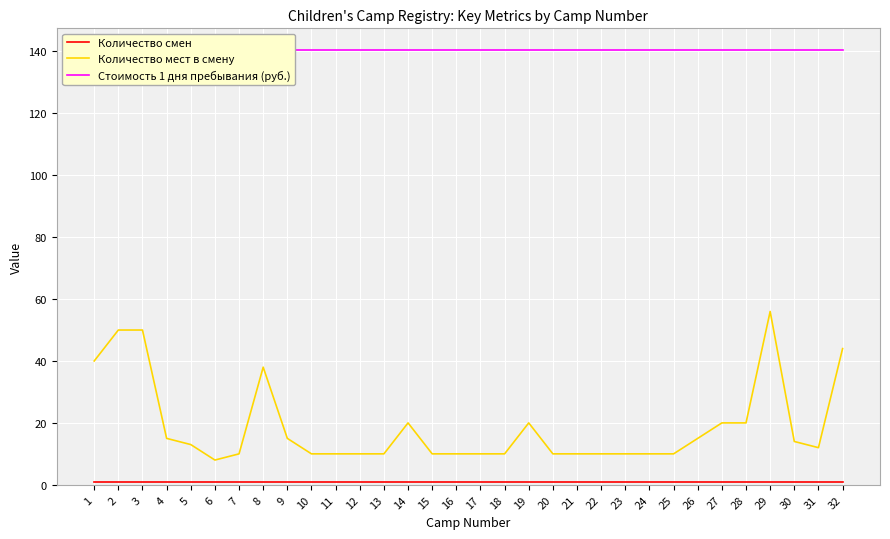

Between 3 and 21, which series saw the biggest shift?

Количество мест в смену